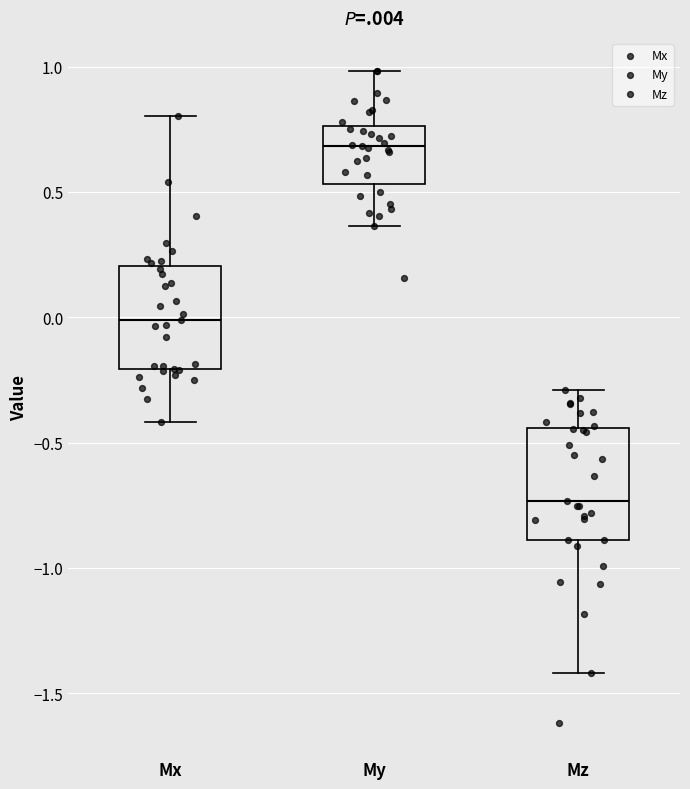

Which box has the lowest median line?

Mz